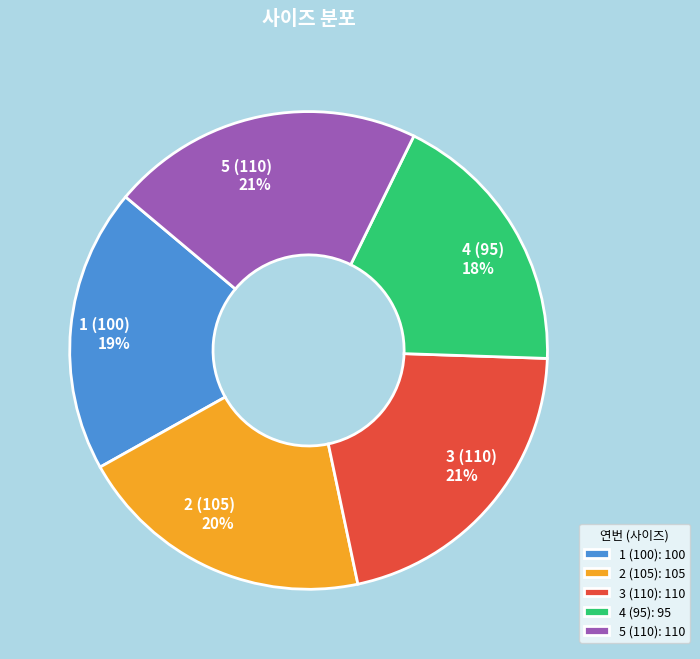

To the nearest percent, what is the average slice percentage?

20%